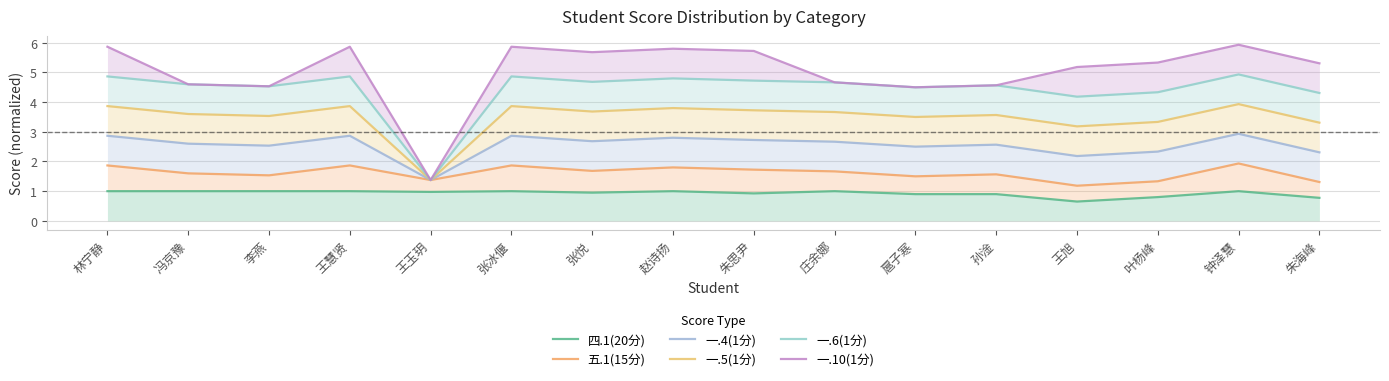

What is the label of the 4th point from the left?

王慧贤